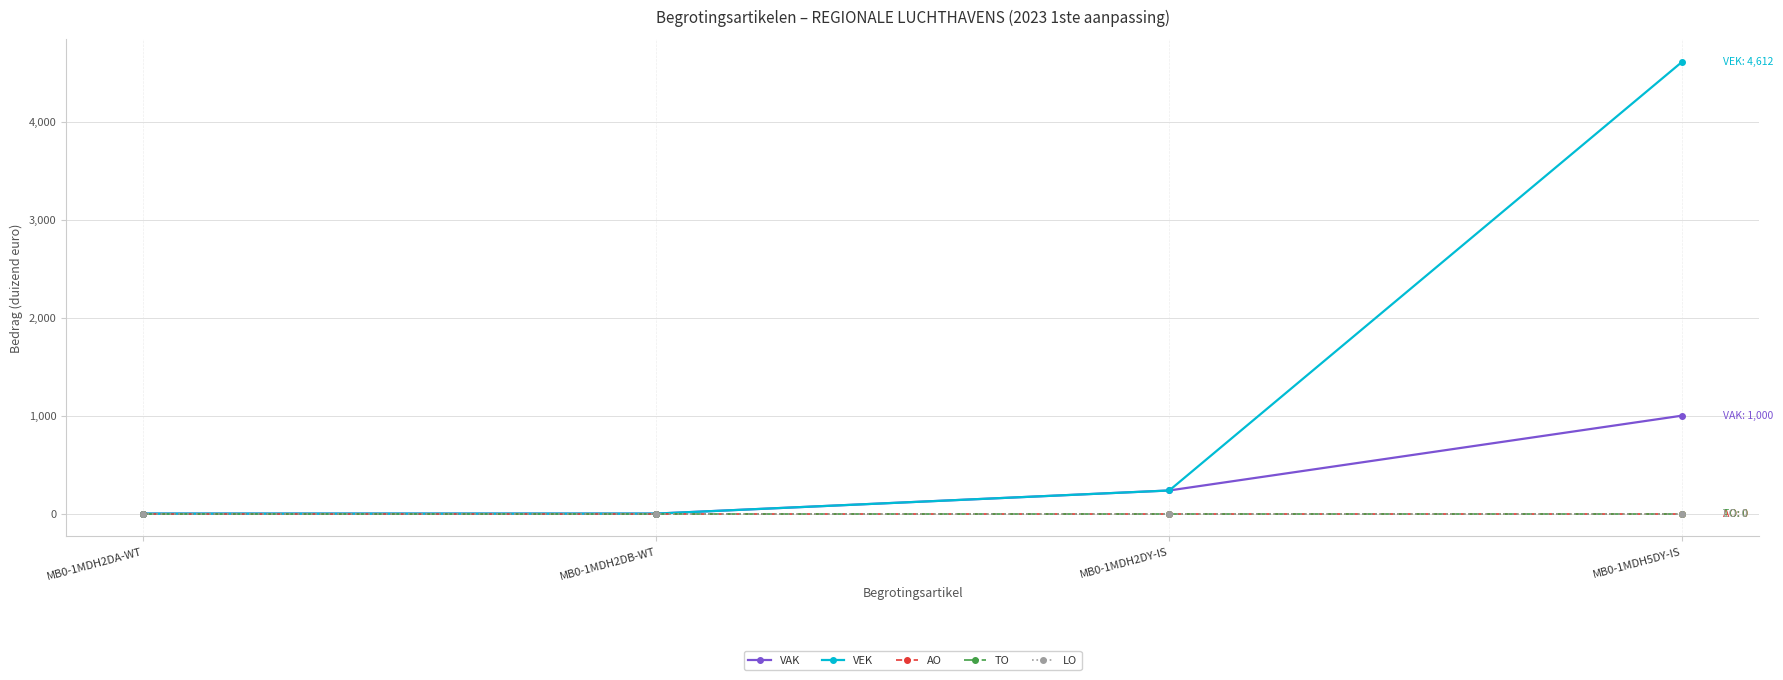

Does the chart have visible grid lines?

Yes